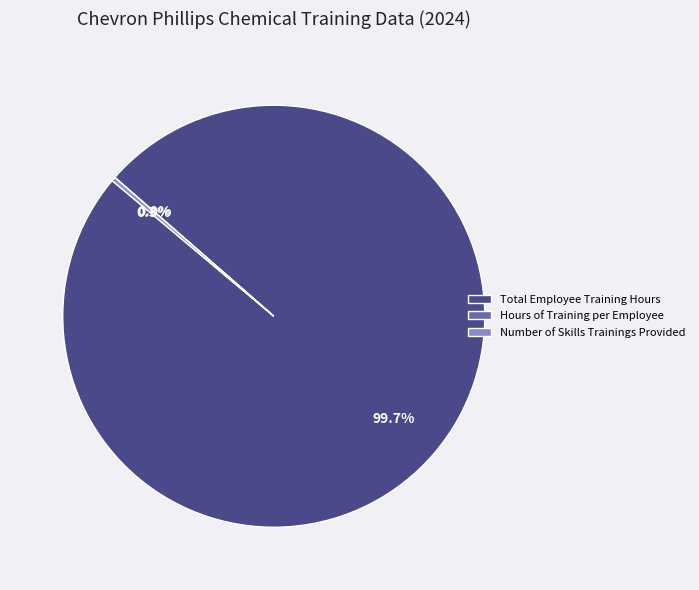

Which slice is the largest?

Total Employee Training Hours